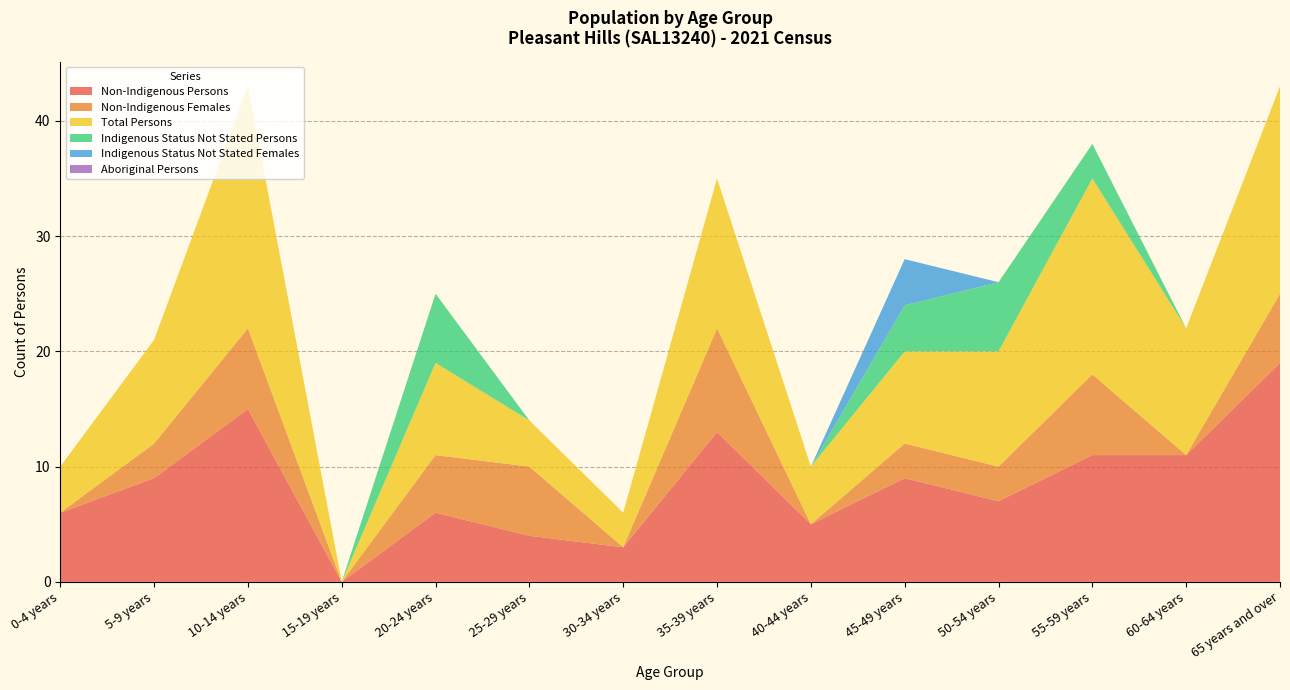

Reading left to right, list all the values displayed in this chart.

Non-Indigenous Persons: 6	9	15	0	6	4	3	13	5	9	7	11	11	19
Non-Indigenous Females: 0	3	7	0	5	6	0	9	0	3	3	7	0	6
Total Persons: 4	9	21	0	8	4	3	13	5	8	10	17	11	18
Indigenous Status Not Stated Persons: 0	0	0	0	6	0	0	0	0	4	6	3	0	0
Indigenous Status Not Stated Females: 0	0	0	0	0	0	0	0	0	4	0	0	0	0
Aboriginal Persons: 0	0	0	0	0	0	0	0	0	0	0	0	0	0